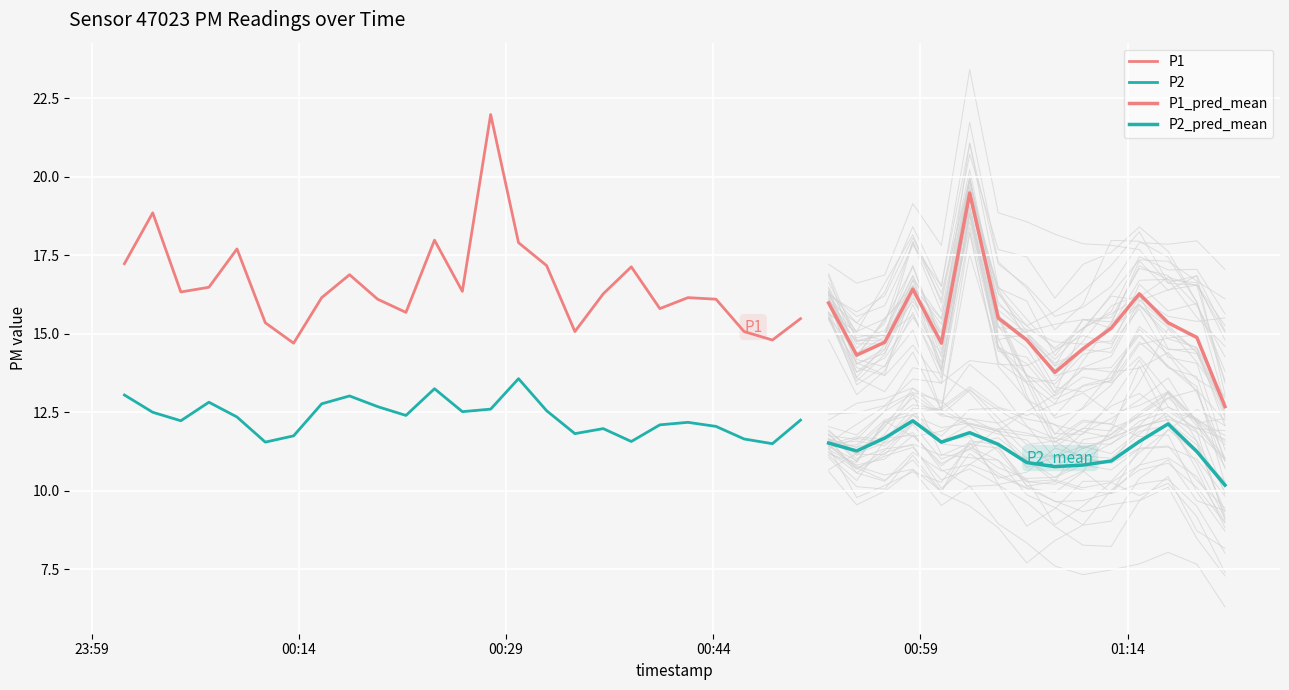

True or false: P1 has more than 1 points higher than both neighbors.

True